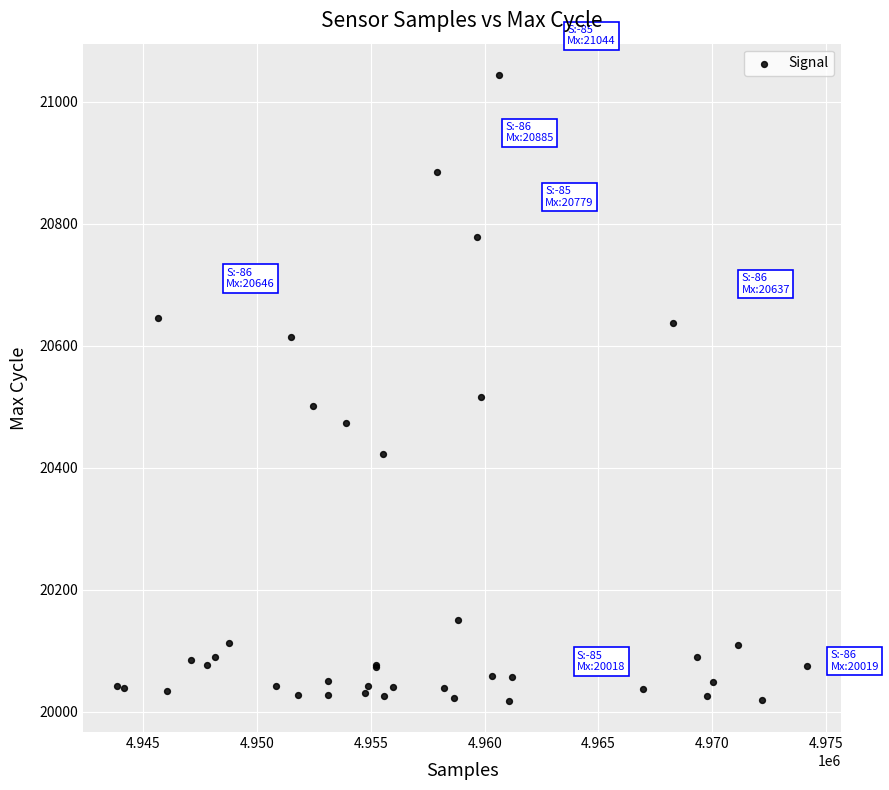

What Y value in the scatter plot is closest to 20531?

20516